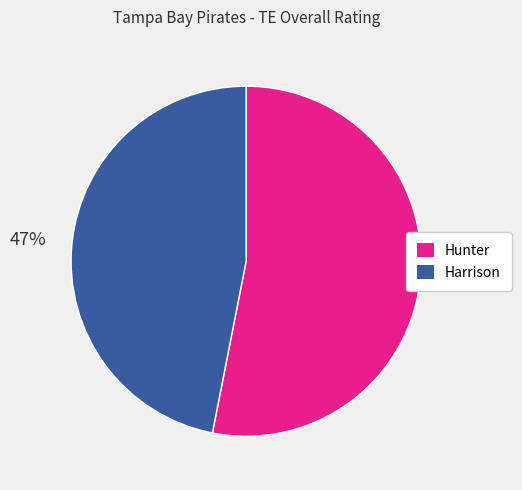

Which has a higher value, Harrison or Hunter?

Hunter